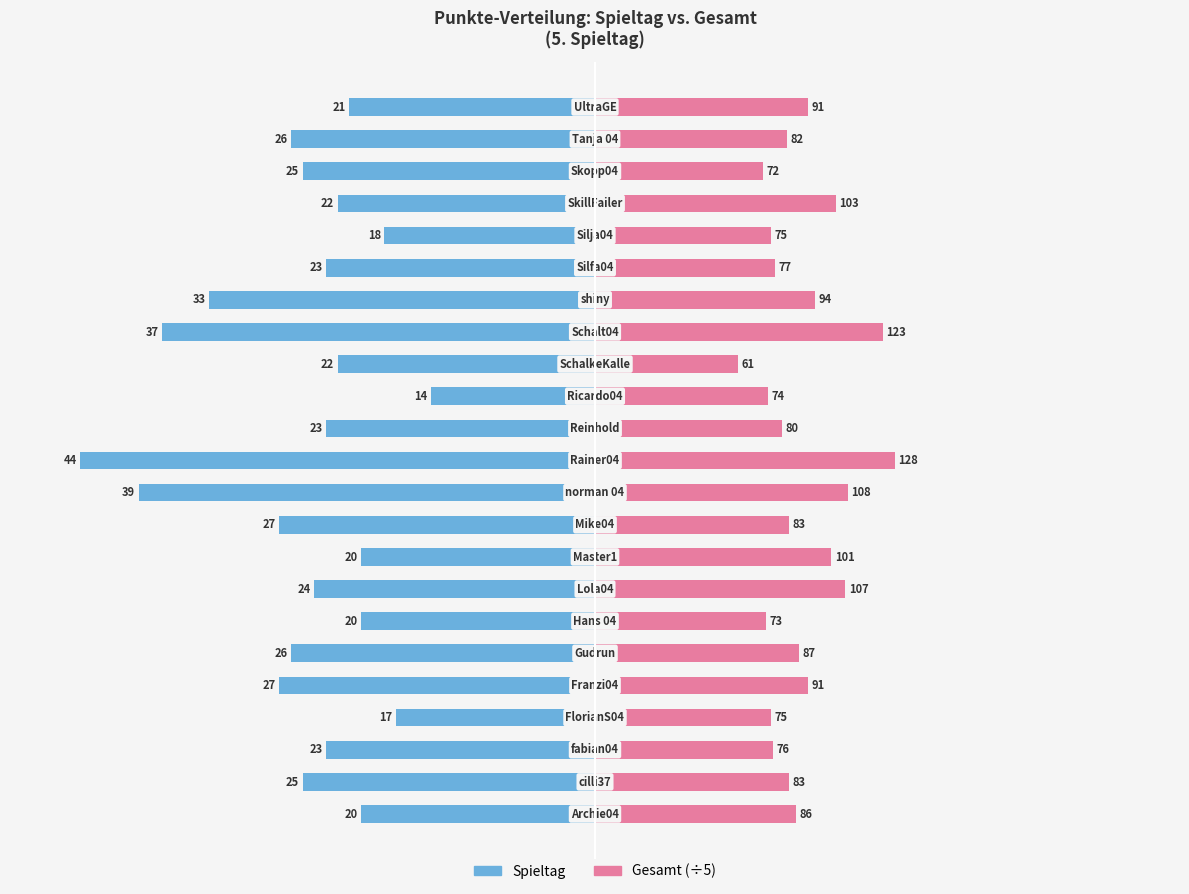

At how many categories does at least one series exceed -3?

23